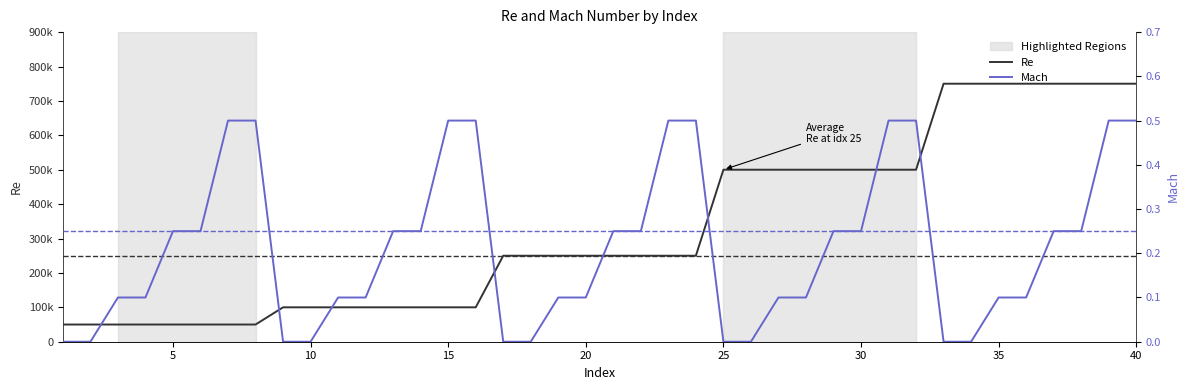

Reading left to right, extract all data points from this chart.

Re: 50000.0	50000.0	50000.0	50000.0	50000.0	50000.0	50000.0	50000.0	100000.0	100000.0	100000.0	100000.0	100000.0	100000.0	100000.0	100000.0	250000.0	250000.0	250000.0	250000.0	250000.0	250000.0	250000.0	250000.0	500000.0	500000.0	500000.0	500000.0	500000.0	500000.0	500000.0	500000.0	750000.0	750000.0	750000.0	750000.0	750000.0	750000.0	750000.0	750000.0
Mach: 0.0	0.0	0.1	0.1	0.2	0.2	0.5	0.5	0.0	0.0	0.1	0.1	0.2	0.2	0.5	0.5	0.0	0.0	0.1	0.1	0.2	0.2	0.5	0.5	0.0	0.0	0.1	0.1	0.2	0.2	0.5	0.5	0.0	0.0	0.1	0.1	0.2	0.2	0.5	0.5